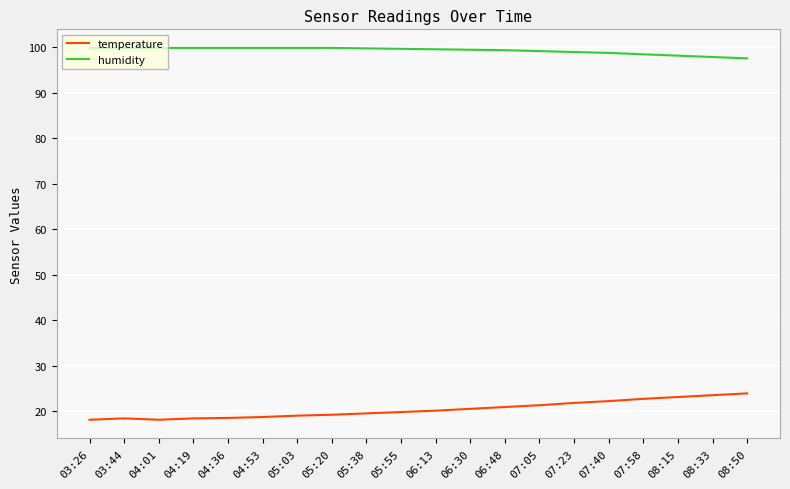

What is the spread (max minus min) of values at 05:03?

80.9